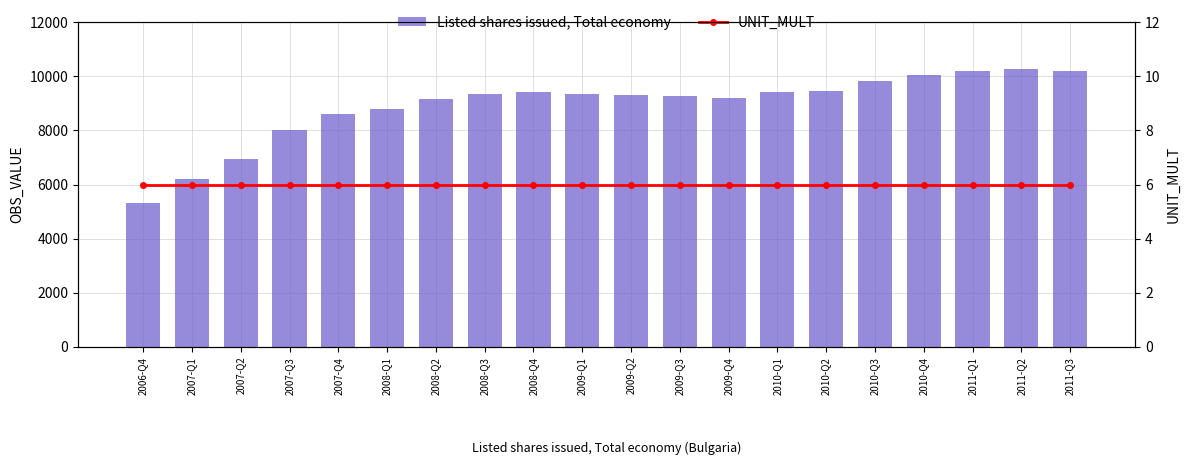

How many groups of bars are there?

20